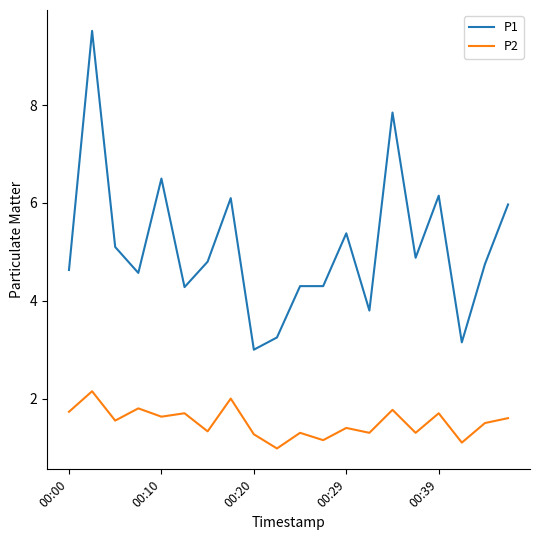

True or false: P1 and P2 cross at least once.

False